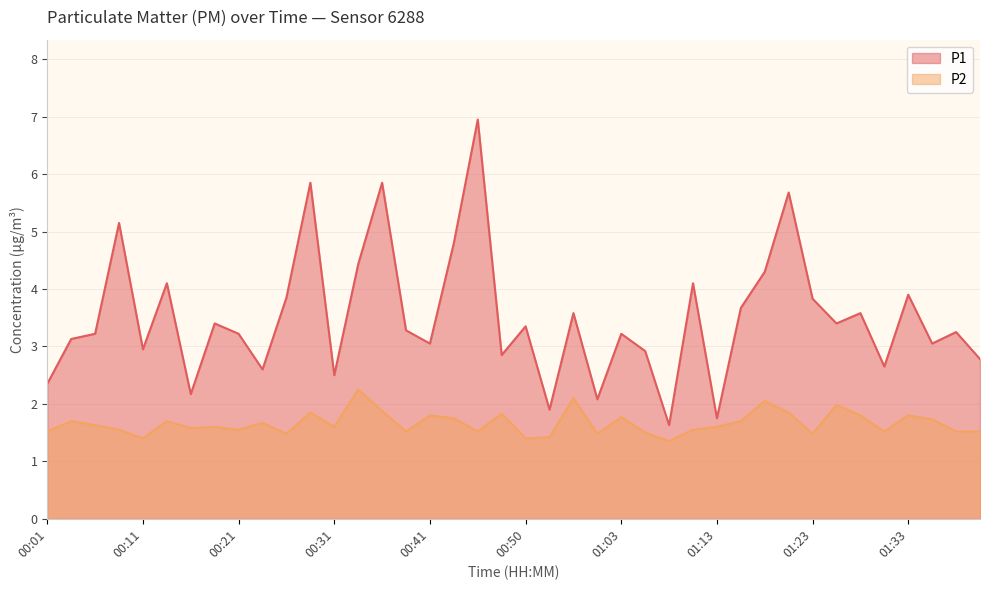

Is it true that P2 equals 2.6 at 01:03?

False